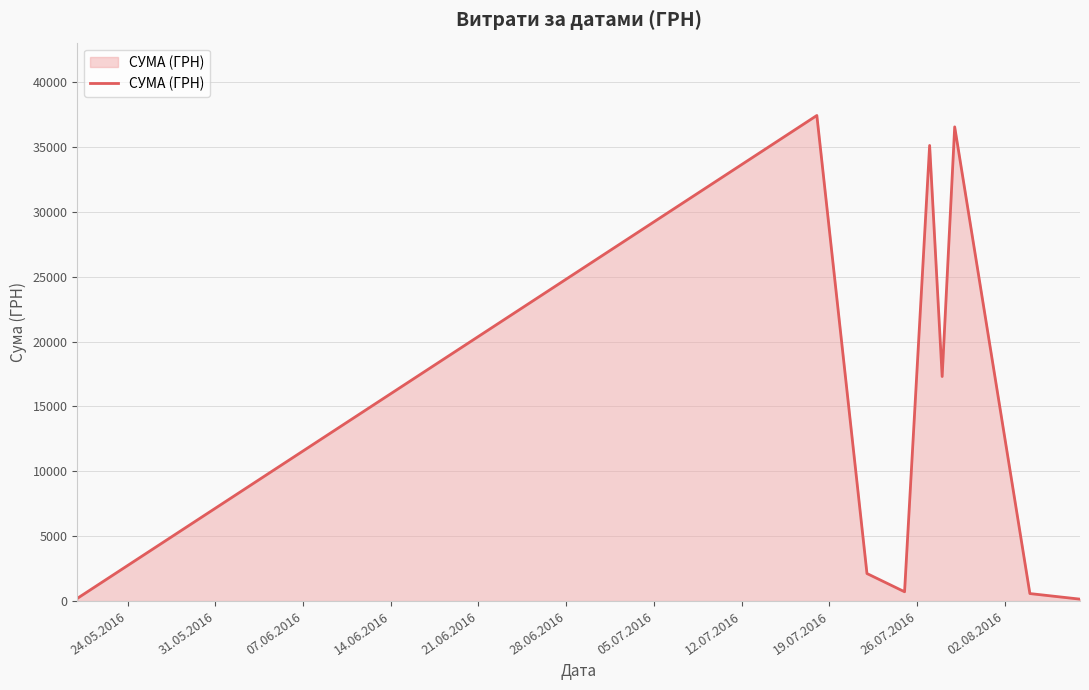

What is the difference between the maximum and minimum values?

37276.0